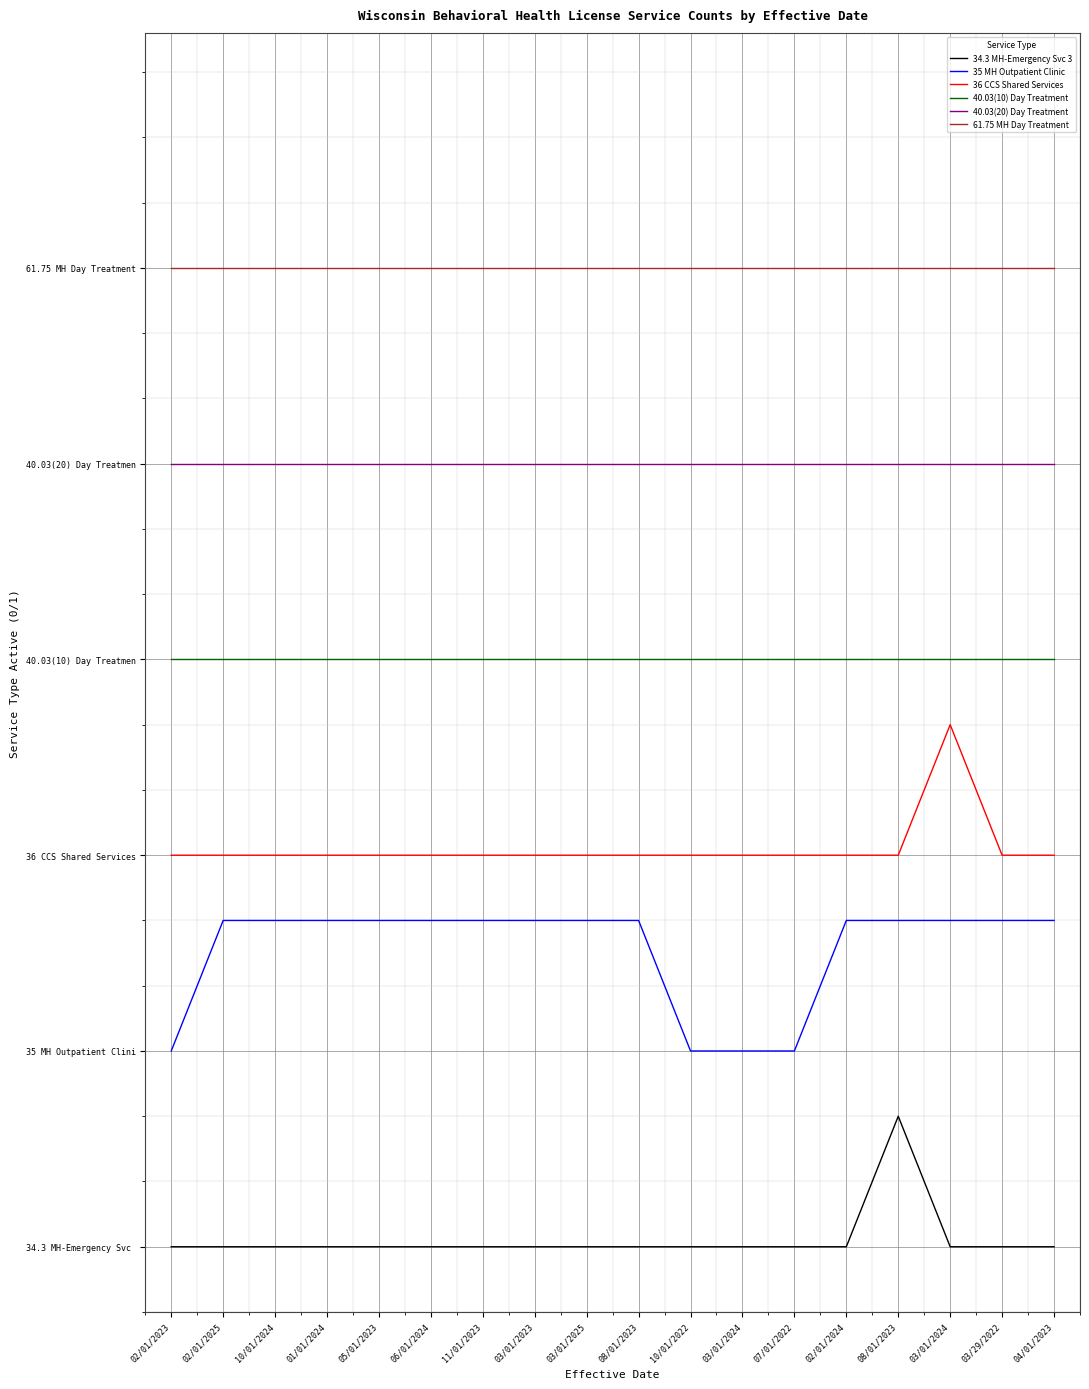

True or false: 40.03(20) Day Treatment and 34.3 MH-Emergency Svc 3 intersect in this chart.

False